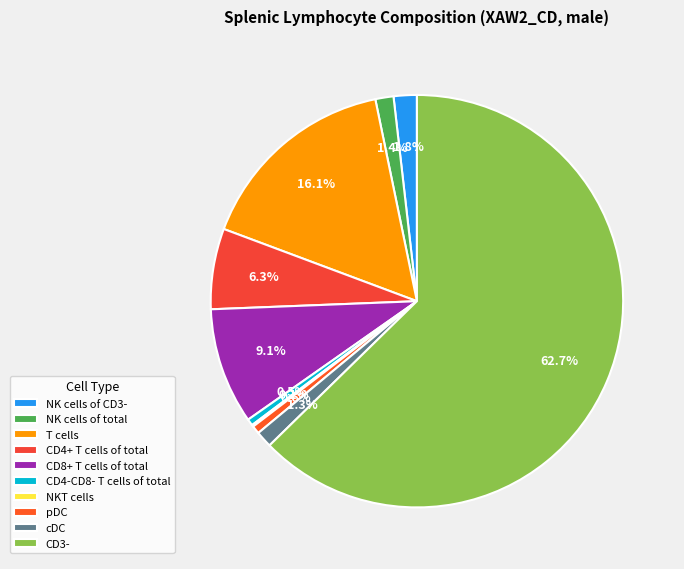

How many slices are in this pie chart?

10